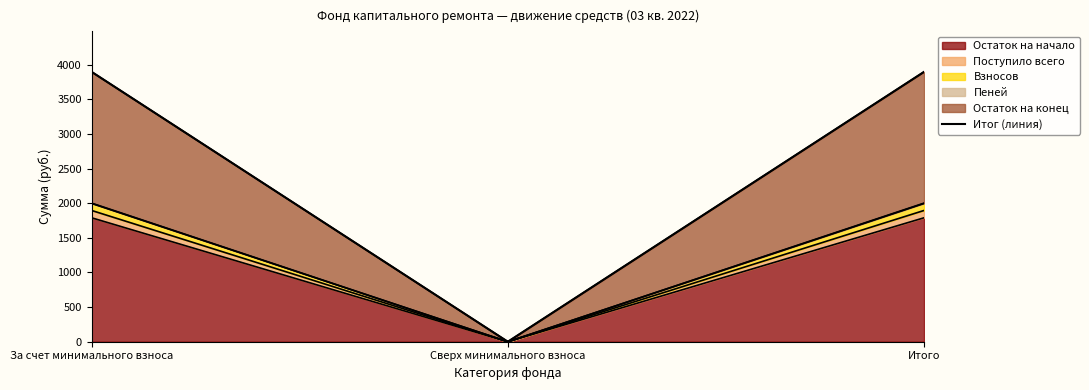

True or false: the data shows 0.0 at Сверх минимального взноса.

True